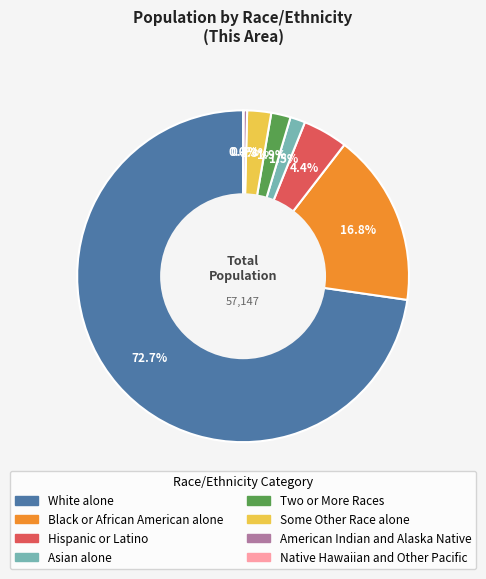

Approximately how many times larger is the value at Hispanic or Latino compared to American Indian and Alaska Native?

12.3